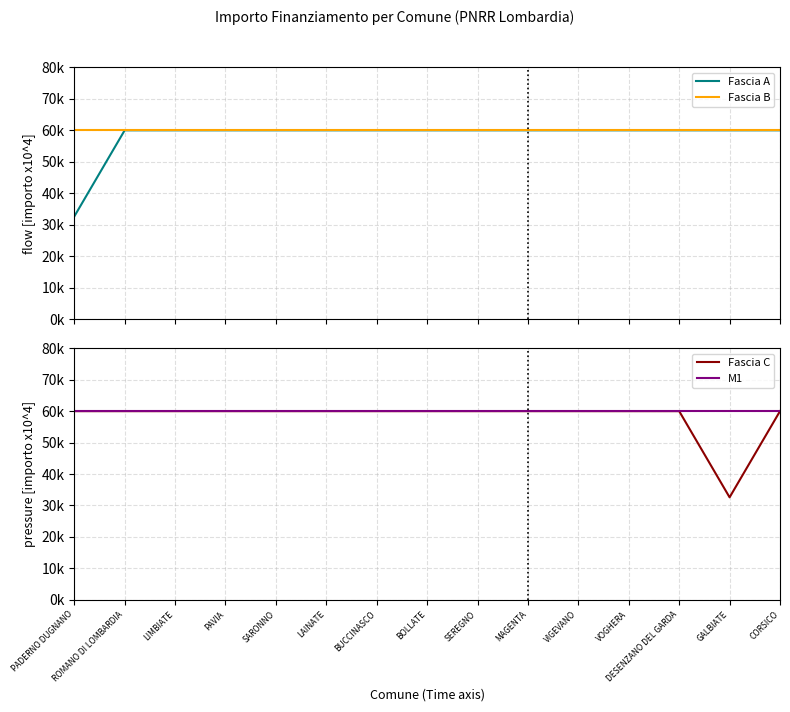

What value does the Fascia B series have at CORSICO?

59966